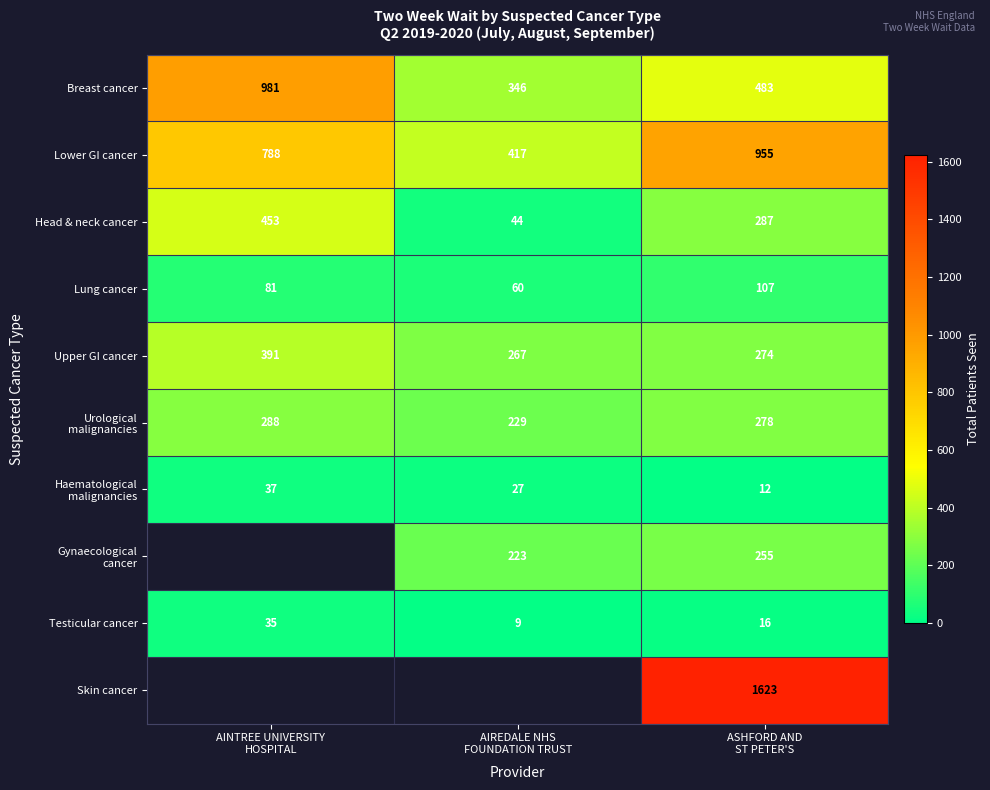

What is the sum of all Lung cancer values?

248